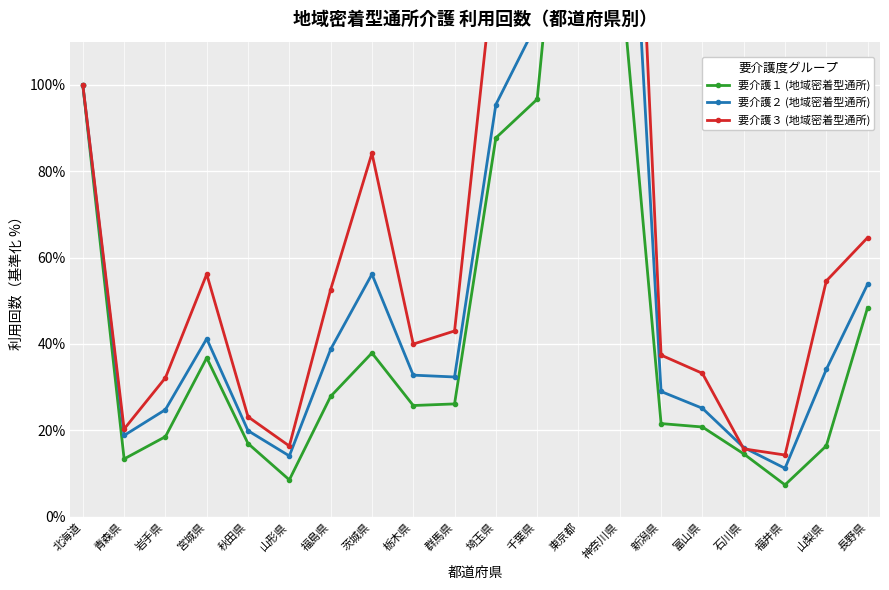

Reading left to right, what are all the values shown in this chart?

要介護１ (地域密着型通所): 北海道=100.0	青森県=13.4	岩手県=18.5	宮城県=36.8	秋田県=16.9	山形県=8.5	福島県=27.9	茨城県=37.9	栃木県=25.7	群馬県=26.1	埼玉県=87.7	千葉県=96.7	東京都=194.7	神奈川県=128.5	新潟県=21.6	富山県=20.8	石川県=14.6	福井県=7.4	山梨県=16.4	長野県=48.4
要介護２ (地域密着型通所): 北海道=100.0	青森県=18.8	岩手県=24.8	宮城県=41.2	秋田県=19.9	山形県=14.1	福島県=38.8	茨城県=56.2	栃木県=32.8	群馬県=32.4	埼玉県=95.4	千葉県=114.5	東京都=232.5	神奈川県=199.4	新潟県=29.0	富山県=25.1	石川県=16.0	福井県=11.2	山梨県=34.1	長野県=53.8
要介護３ (地域密着型通所): 北海道=100.0	青森県=20.3	岩手県=32.2	宮城県=56.2	秋田県=23.1	山形県=16.4	福島県=52.6	茨城県=84.1	栃木県=40.0	群馬県=43.0	埼玉県=131.2	千葉県=164.5	東京都=314.2	神奈川県=246.1	新潟県=37.4	富山県=33.2	石川県=15.7	福井県=14.3	山梨県=54.6	長野県=64.6